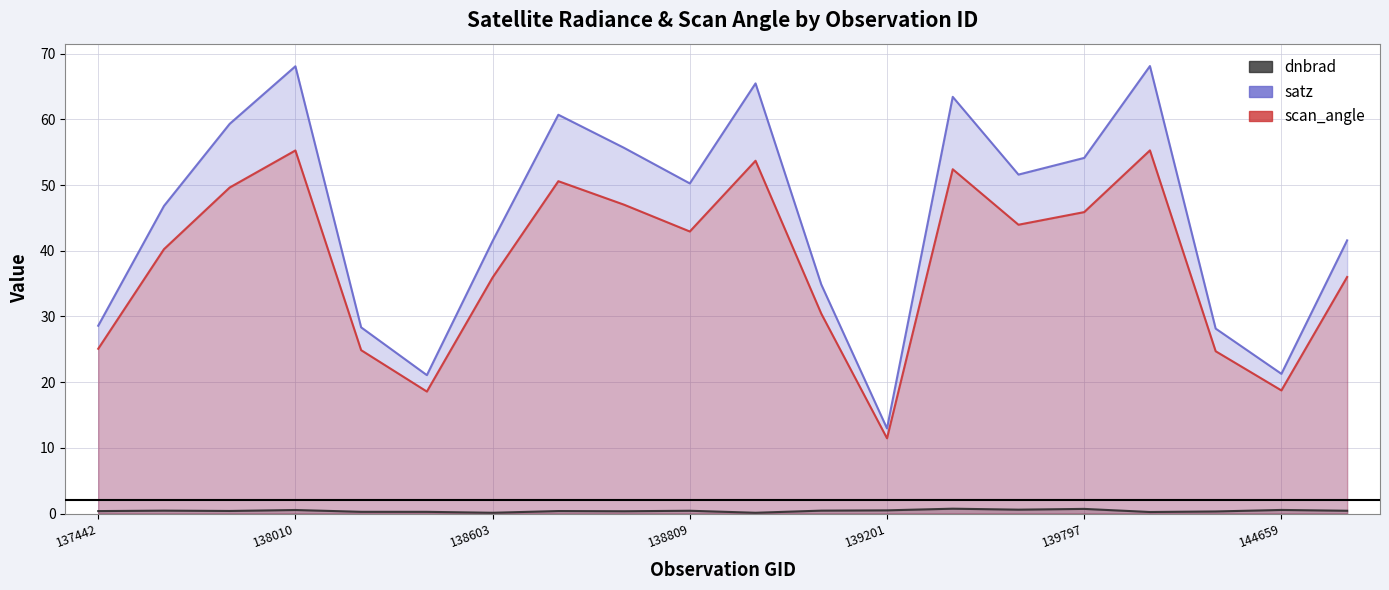

Is the value of satz at 137442 greater than the value of dnbrad at 137822?

Yes